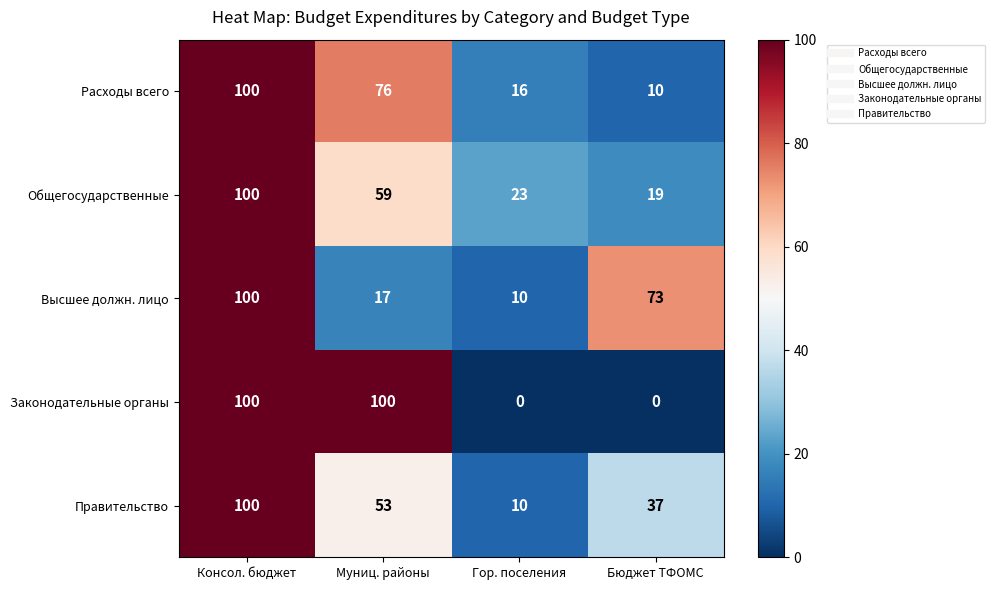

What is the sum of all Высшее должн. лицо values?

200